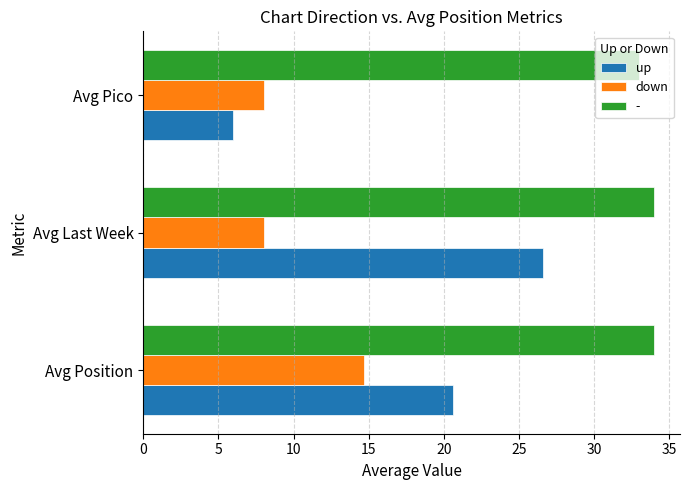

What is the difference between the maximum and second lowest values in the down series?

6.7